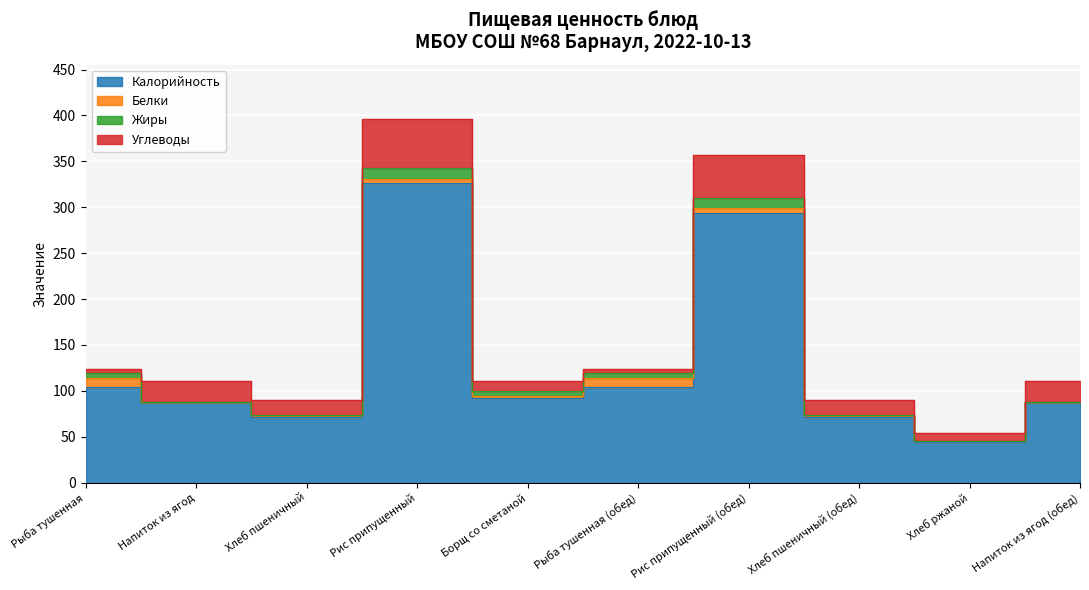

True or false: Калорийность and Углеводы cross at least once.

False